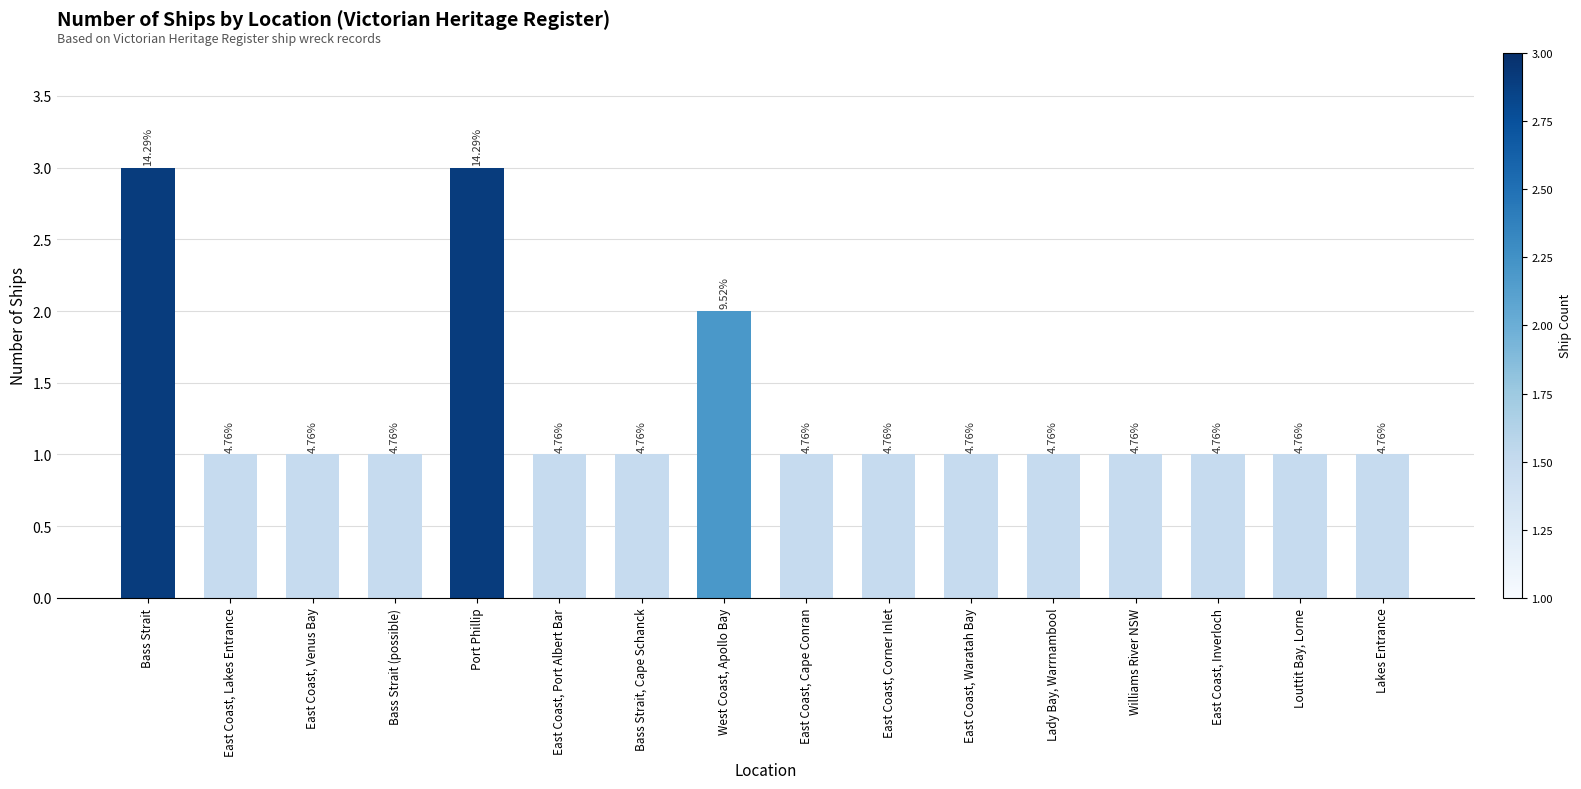

The chart shows a value of 0 at East Coast, Cape Conran. True or false?

False